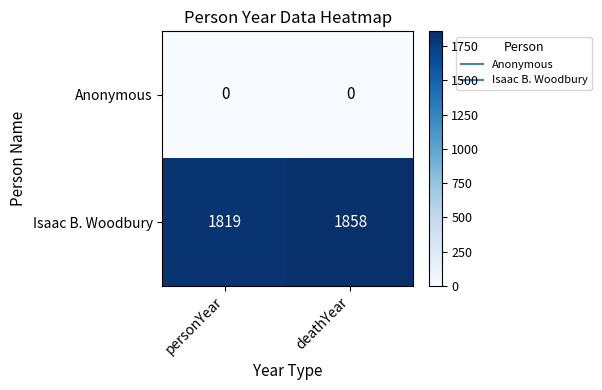

What is the sum of the Isaac B. Woodbury values at personYear and deathYear?

3677